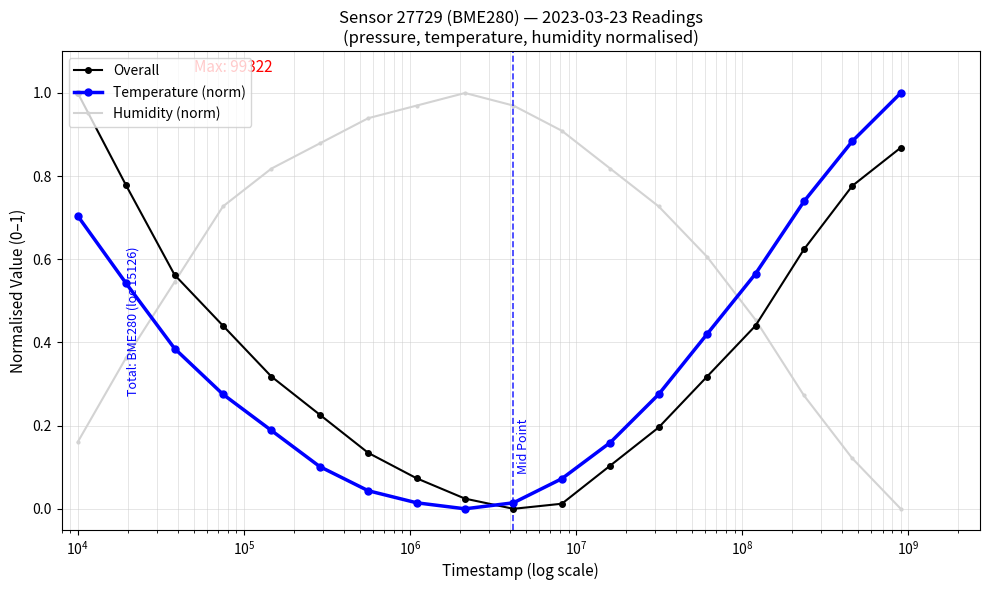

True or false: Temperature (norm) has more than 2 points higher than both neighbors.

False